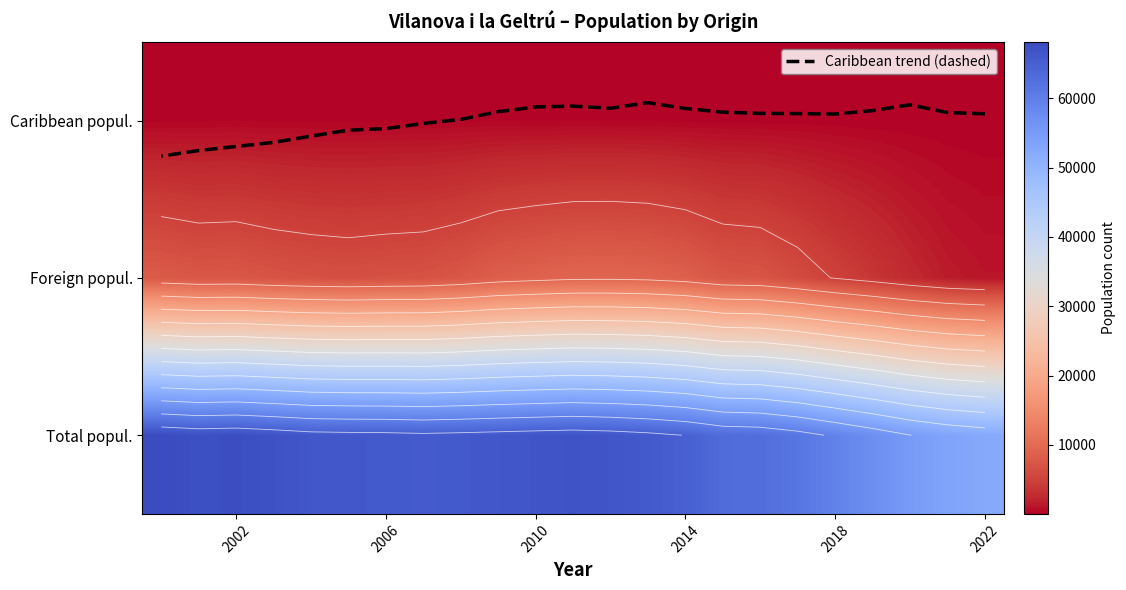

At how many categories does at least one series exceed 46005?

23